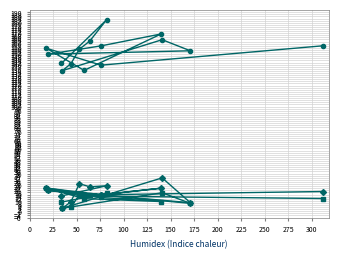

True or false: col_7 has a value of 3.9 at 0.

False